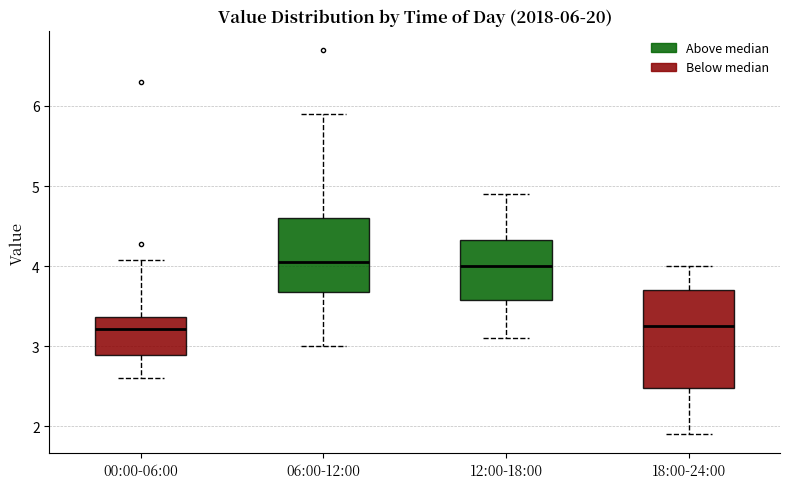

Comparing the boxes themselves (not the whiskers), which one is the tallest?

18:00-24:00